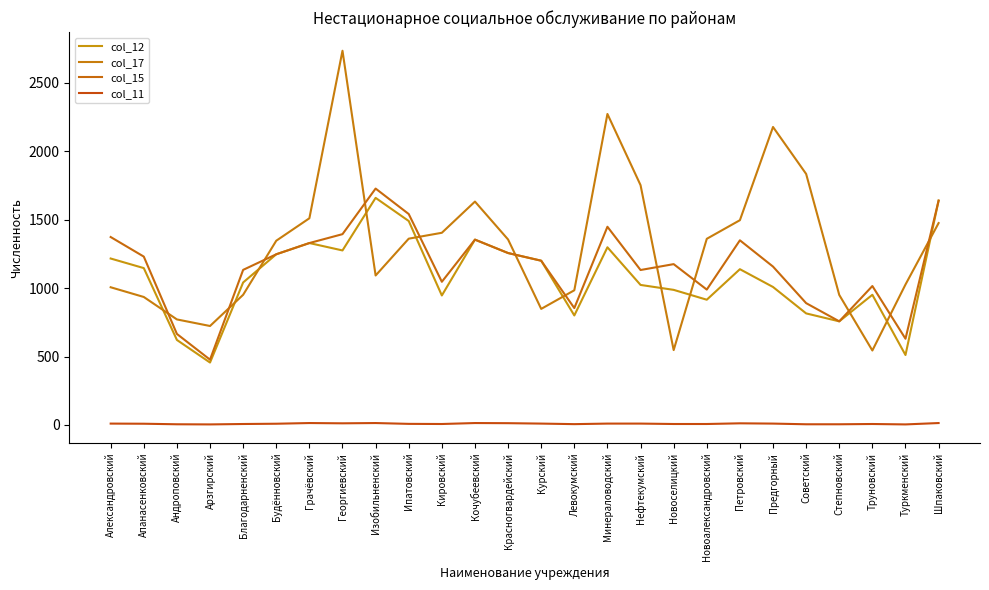

True or false: col_11 and col_12 cross at least once.

False